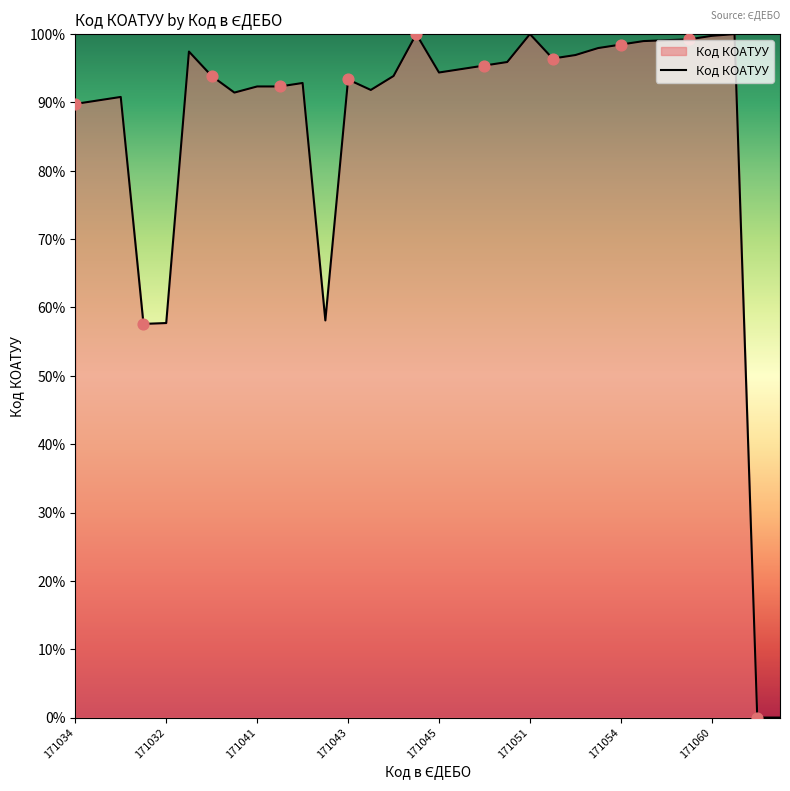

What is the difference between the maximum and minimum values?

100.0